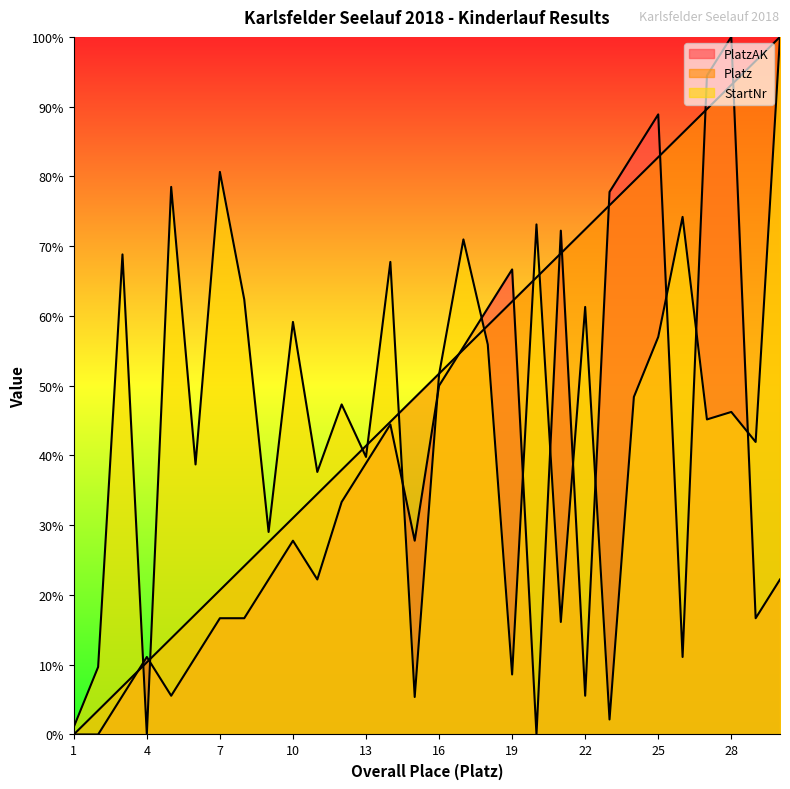

What is the value of the PlatzAK point at the 26th from the left?

11.1